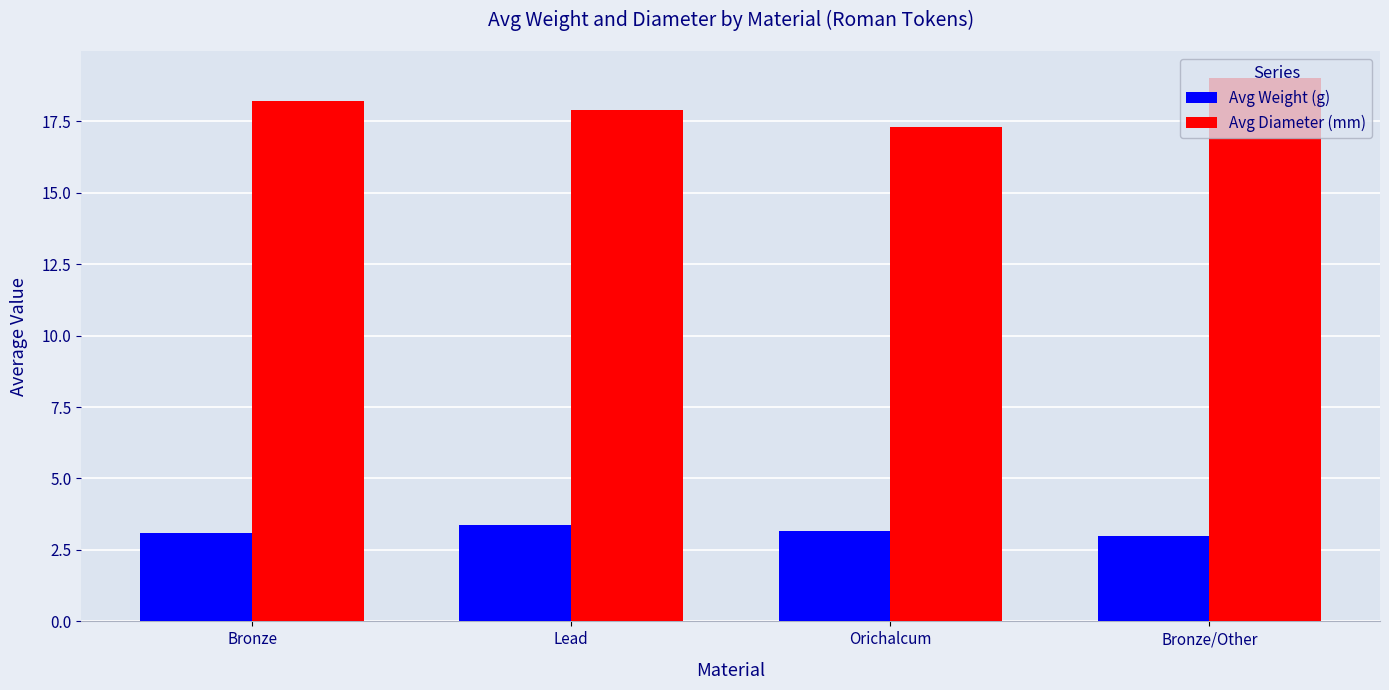

Which series has the widest spread of values?

Avg Diameter (mm)